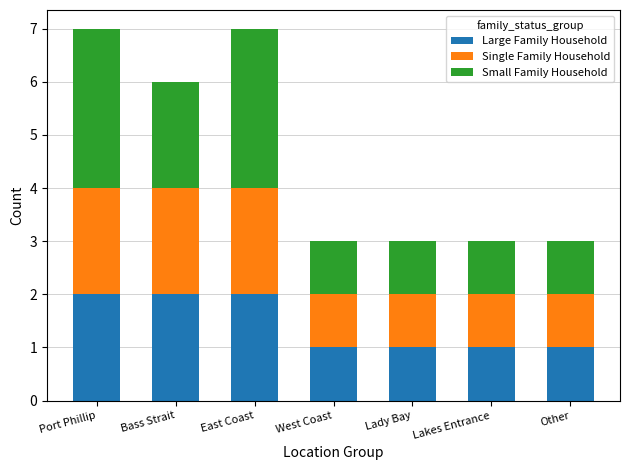

What is the total value across all series at Bass Strait?

6